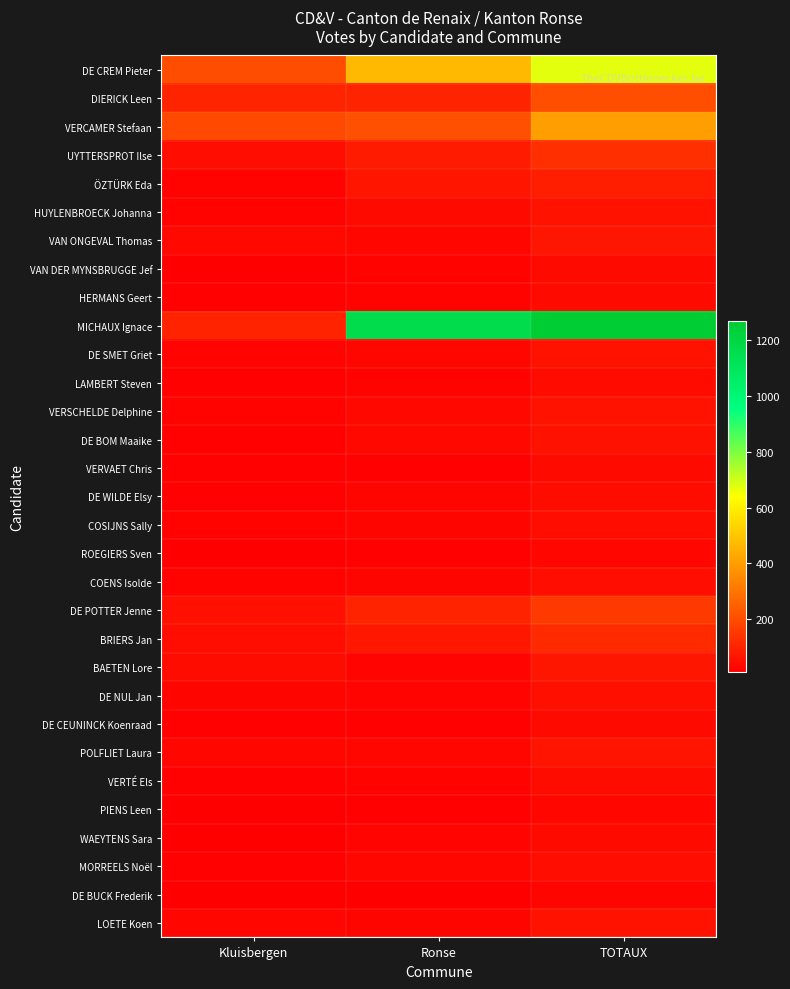

Reading right to left, list all the values displayed in this chart.

DE CREM Pieter: TOTAUX=674	Ronse=469	Kluisbergen=205
DIERICK Leen: TOTAUX=206	Ronse=103	Kluisbergen=103
VERCAMER Stefaan: TOTAUX=404	Ronse=210	Kluisbergen=194
UYTTERSPROT Ilse: TOTAUX=132	Ronse=82	Kluisbergen=50
ÖZTÜRK Eda: TOTAUX=89	Ronse=66	Kluisbergen=23
HUYLENBROECK Johanna: TOTAUX=63	Ronse=39	Kluisbergen=24
VAN ONGEVAL Thomas: TOTAUX=69	Ronse=34	Kluisbergen=35
VAN DER MYNSBRUGGE Jef: TOTAUX=39	Ronse=23	Kluisbergen=16
HERMANS Geert: TOTAUX=41	Ronse=23	Kluisbergen=18
MICHAUX Ignace: TOTAUX=1268	Ronse=1166	Kluisbergen=102
DE SMET Griet: TOTAUX=59	Ronse=34	Kluisbergen=25
LAMBERT Steven: TOTAUX=43	Ronse=24	Kluisbergen=19
VERSCHELDE Delphine: TOTAUX=60	Ronse=36	Kluisbergen=24
DE BOM Maaike: TOTAUX=57	Ronse=36	Kluisbergen=21
VERVAET Chris: TOTAUX=39	Ronse=19	Kluisbergen=20
DE WILDE Elsy: TOTAUX=46	Ronse=27	Kluisbergen=19
COSIJNS Sally: TOTAUX=50	Ronse=27	Kluisbergen=23
ROEGIERS Sven: TOTAUX=34	Ronse=20	Kluisbergen=14
COENS Isolde: TOTAUX=51	Ronse=29	Kluisbergen=22
DE POTTER Jenne: TOTAUX=157	Ronse=101	Kluisbergen=56
BRIERS Jan: TOTAUX=118	Ronse=71	Kluisbergen=47
BAETEN Lore: TOTAUX=70	Ronse=25	Kluisbergen=45
DE NUL Jan: TOTAUX=53	Ronse=25	Kluisbergen=28
DE CEUNINCK Koenraad: TOTAUX=40	Ronse=19	Kluisbergen=21
POLFLIET Laura: TOTAUX=64	Ronse=34	Kluisbergen=30
VERTÉ Els: TOTAUX=44	Ronse=23	Kluisbergen=21
PIENS Leen: TOTAUX=34	Ronse=19	Kluisbergen=15
WAEYTENS Sara: TOTAUX=40	Ronse=25	Kluisbergen=15
MORREELS Noël: TOTAUX=51	Ronse=30	Kluisbergen=21
DE BUCK Frederik: TOTAUX=27	Ronse=15	Kluisbergen=12
LOETE Koen: TOTAUX=62	Ronse=28	Kluisbergen=34